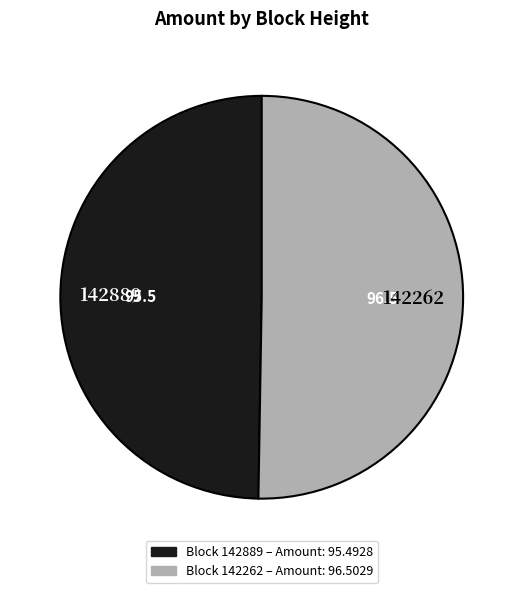

How many slices are in this pie chart?

2